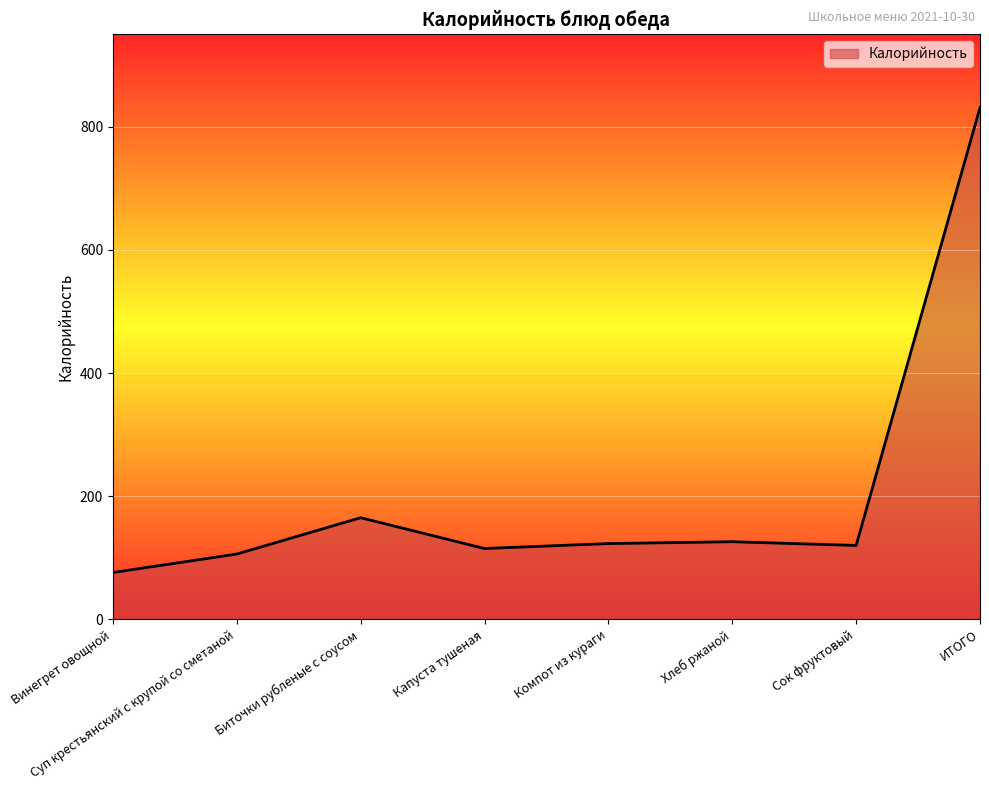

Where is the first local minimum?

Капуста тушеная